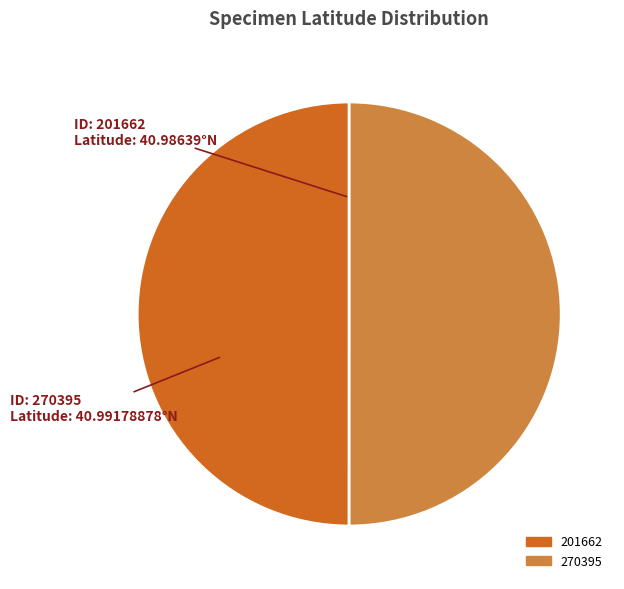

Approximately how many times larger is the value at 270395 compared to 201662?

1.0